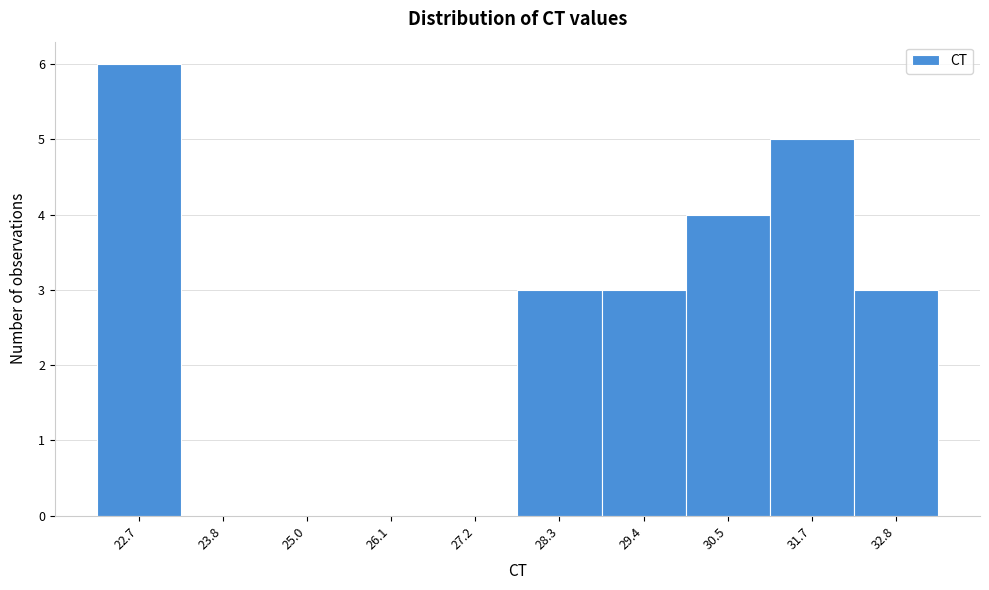

Reading left to right, extract all data points from this chart.

22.7=6	23.8=0	25.0=0	26.1=0	27.2=0	28.3=3	29.4=3	30.5=4	31.7=5	32.8=3